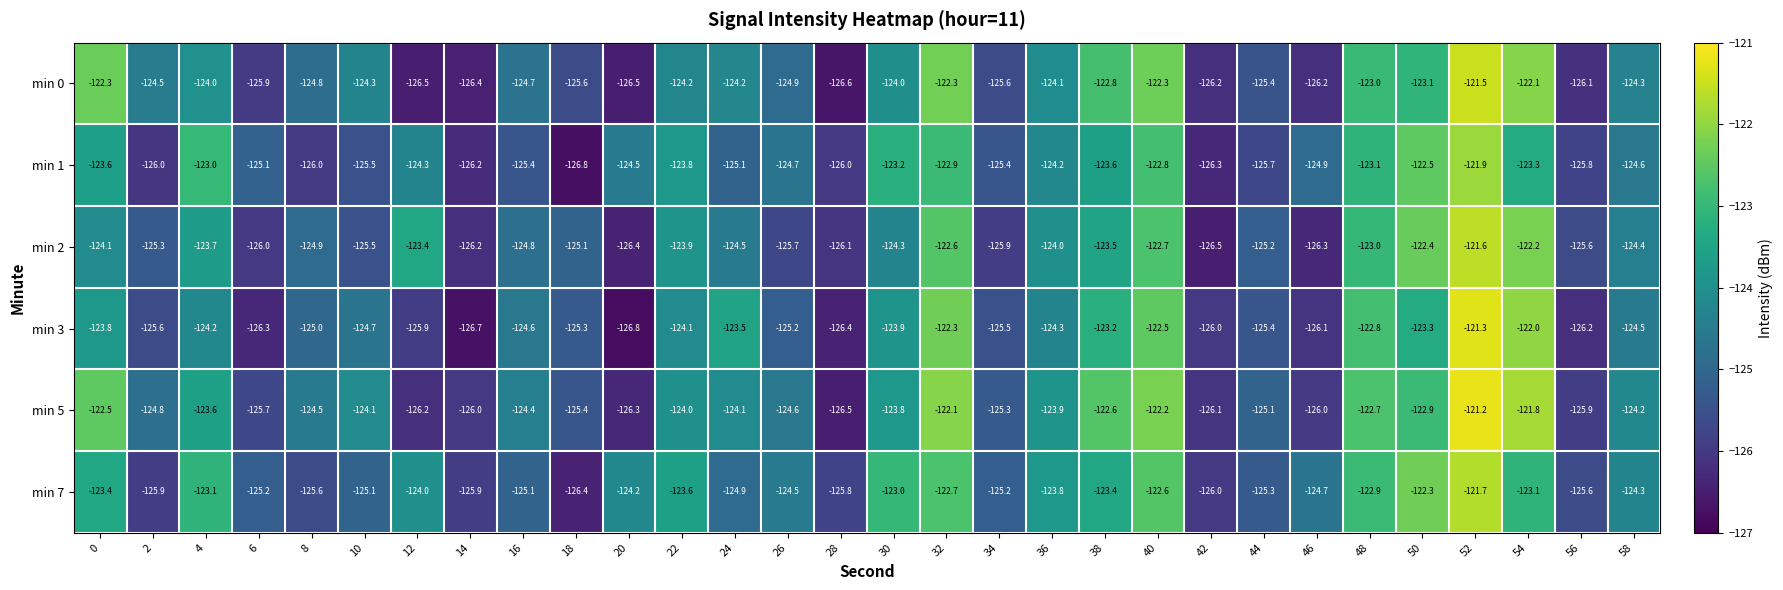

At 16, list the series in order from largest to smallest.

min 5, min 3, min 0, min 2, min 7, min 1